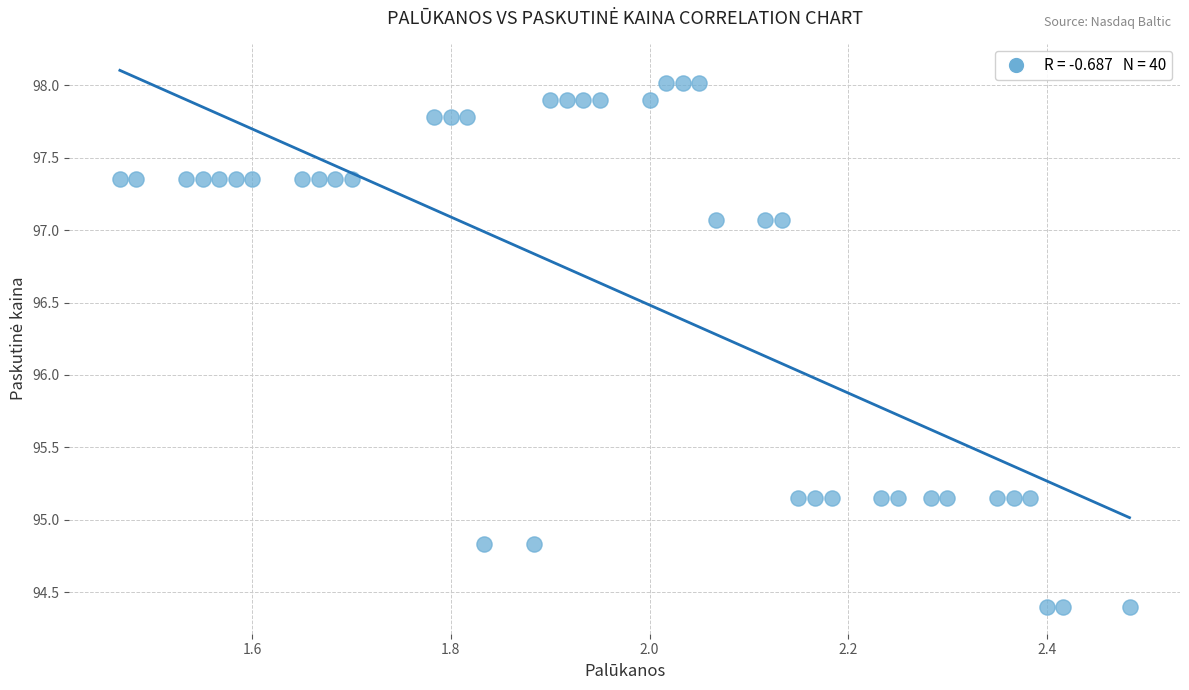

What is the range of Y values (max minus min)?

3.6